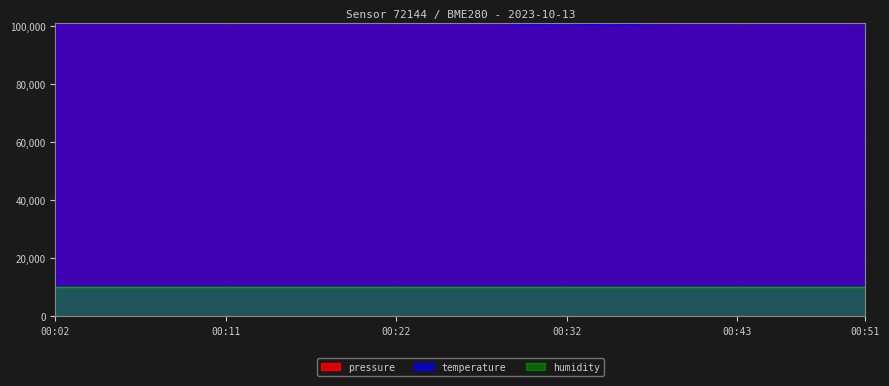

List the labels in order of pressure value, smallest first.

00:51, 00:45, 00:48, 00:22, 00:40, 00:24, 00:43, 00:38, 00:27, 00:19, 00:30, 00:32, 00:09, 00:16, 00:35, 00:14, 00:11, 00:06, 00:02, 00:04